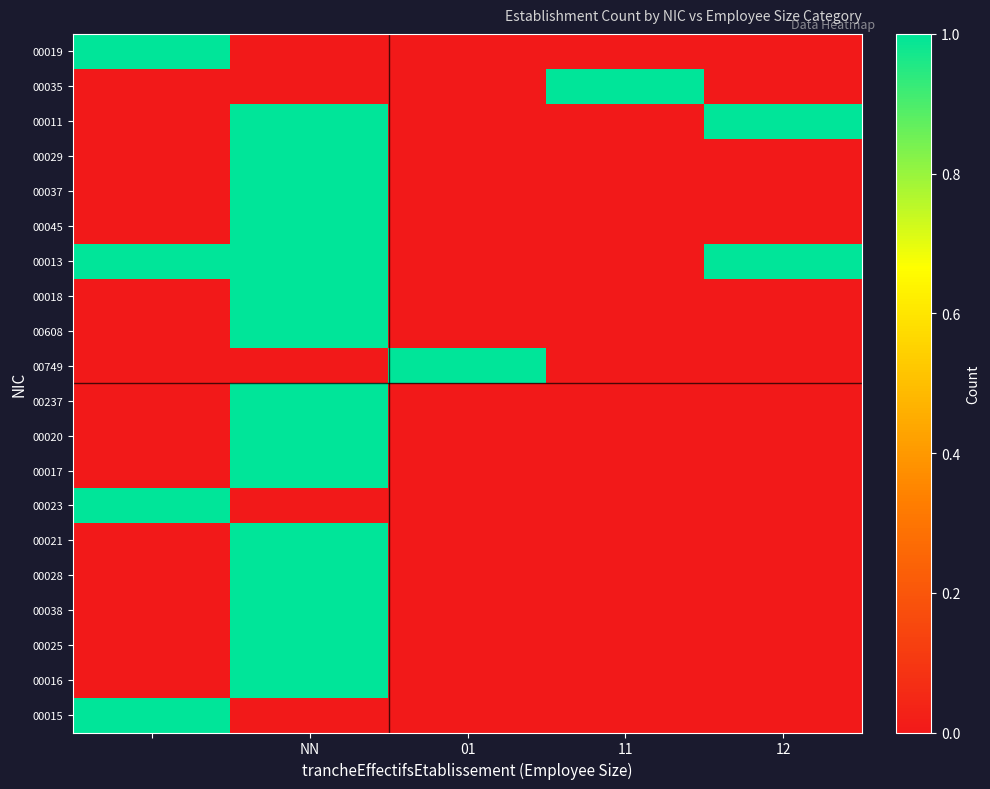

Which series has the largest total across all categories?

00013